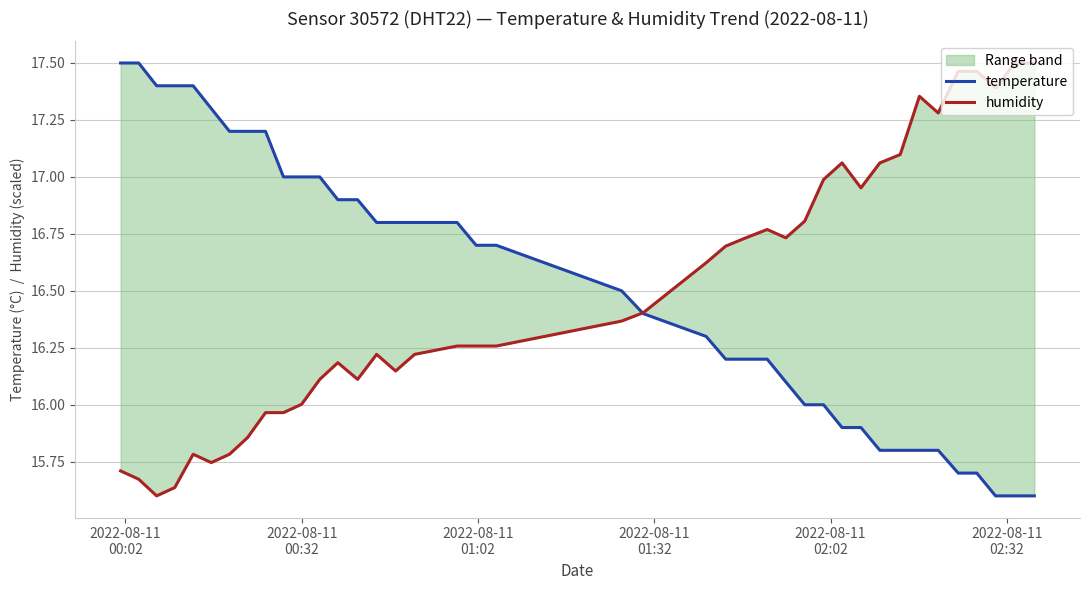

How many intersections are there between humidity and temperature?

1